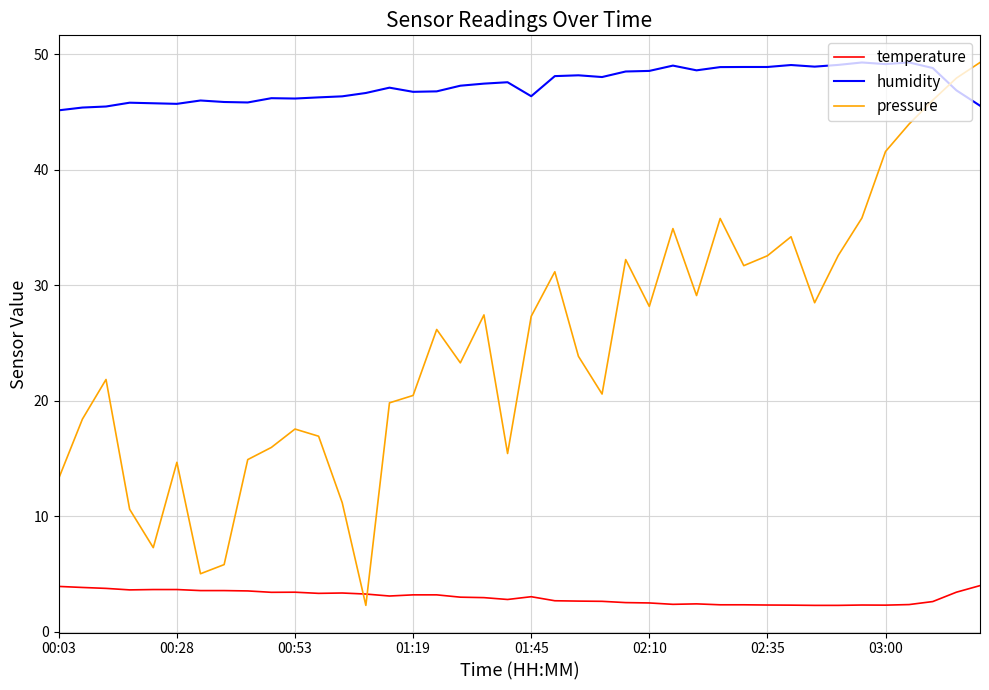

Rank the series by their average value, from highest to lowest.

humidity, pressure, temperature